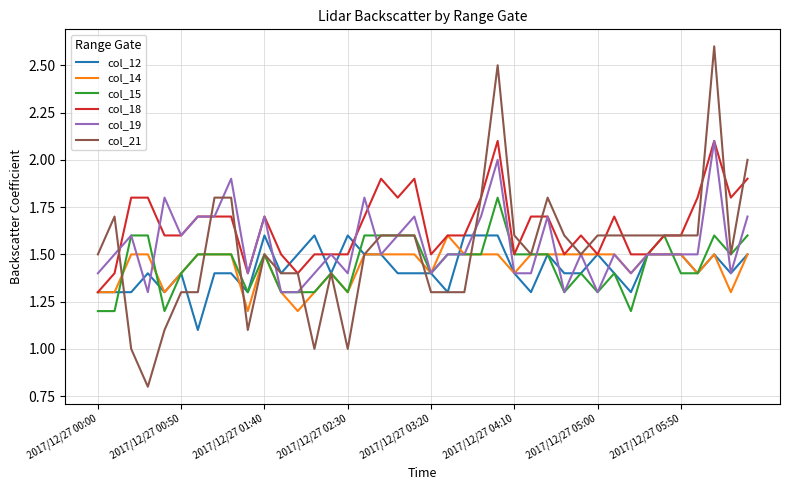

What is the minimum value shown in the chart?

0.8